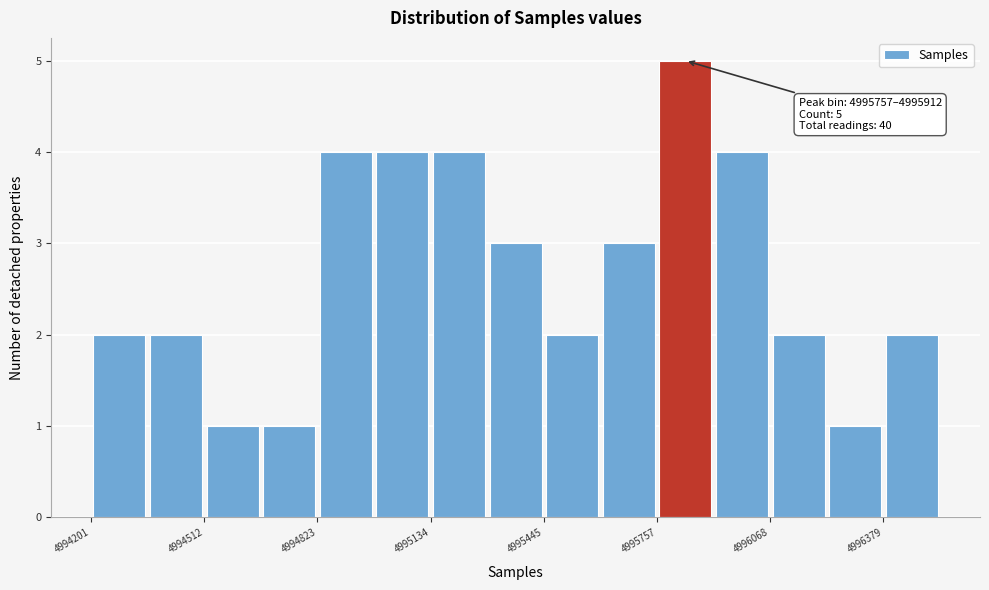

Around what value on the x-axis is the tallest bar? Give the approximate position of its centre, as read against the axis.

4995850